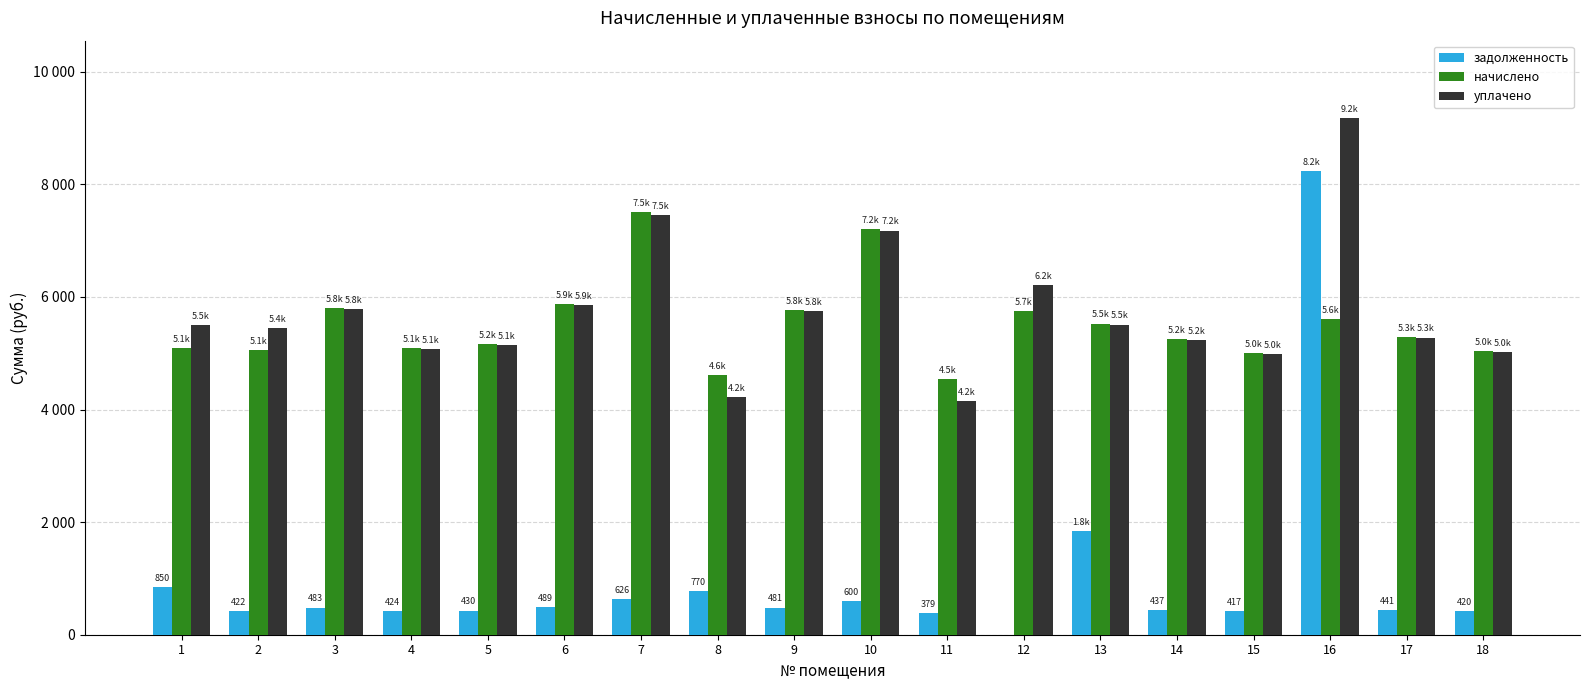

Is it true that начислено equals 5060.3 at 2?

True